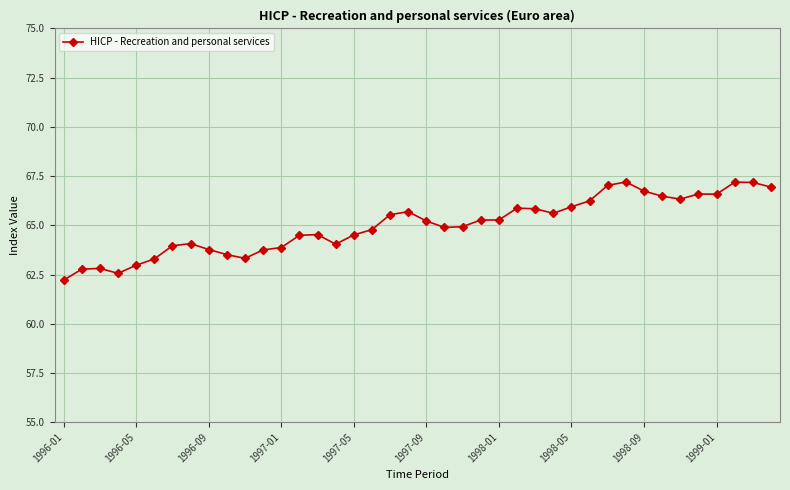

Does the chart have visible grid lines?

Yes